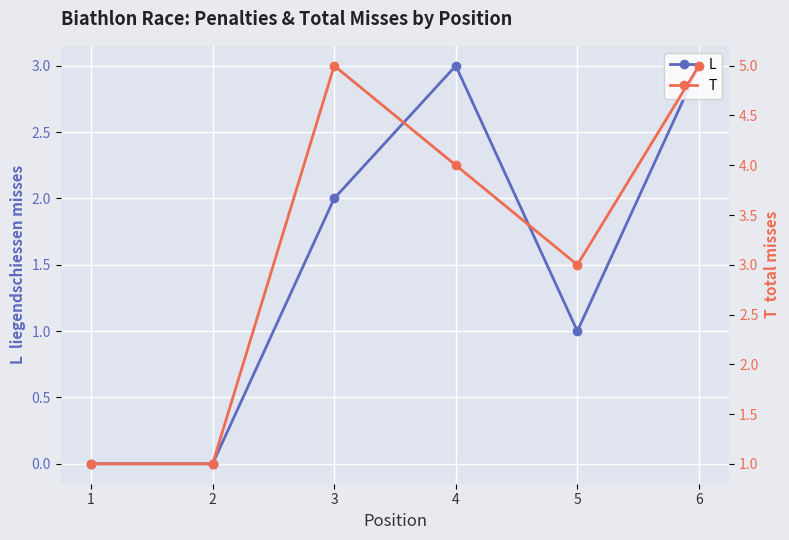

List the series in order of their peak value, lowest first.

L, T